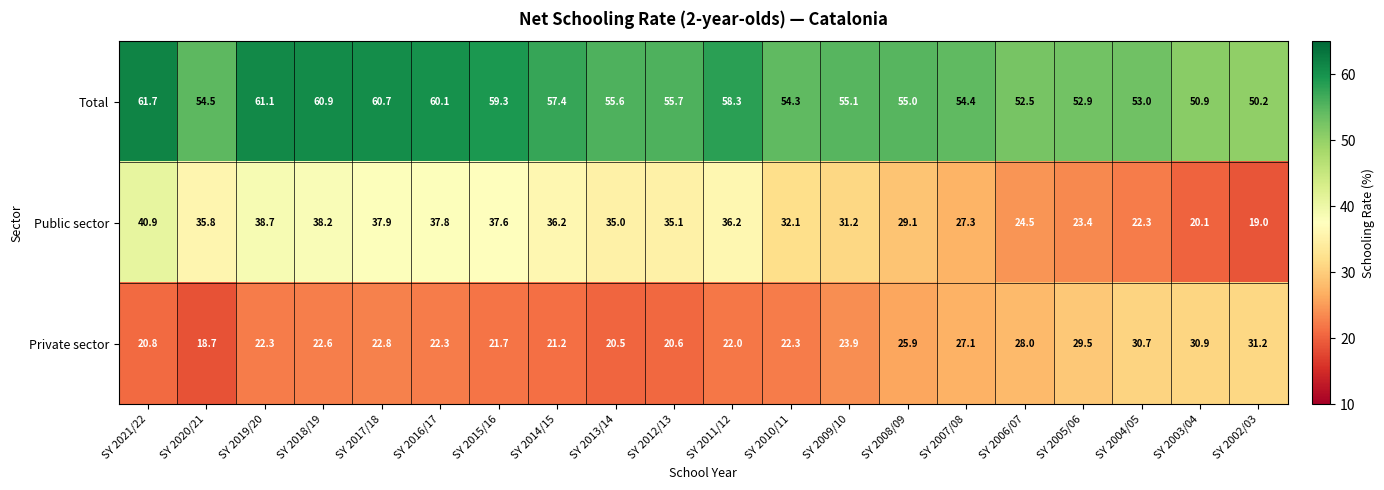

What is the sum of all Private sector values?

485.0